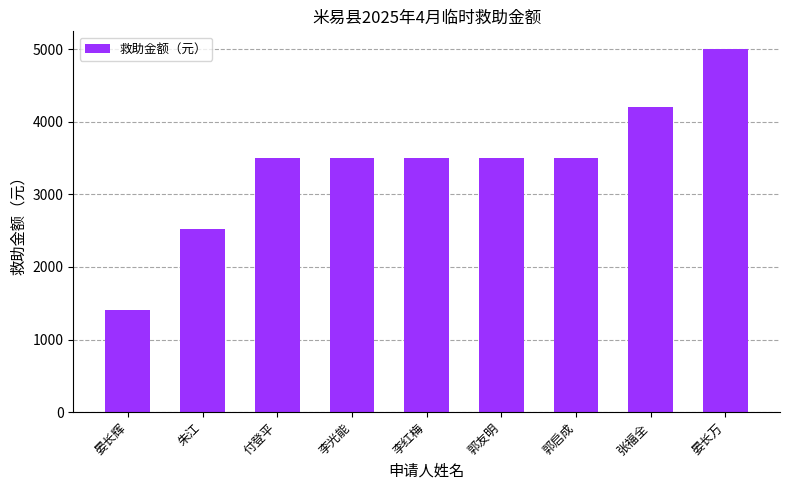

What is the ratio of the value at 张福全 to the value at 郭启成?

1.2